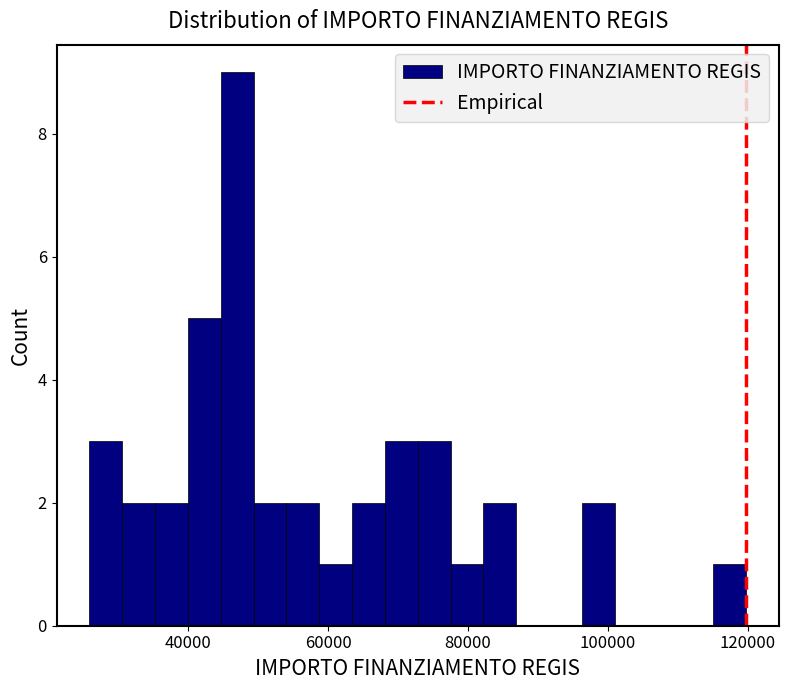

Around what value on the x-axis is the tallest bar? Give the approximate position of its centre, as read against the axis.

46000